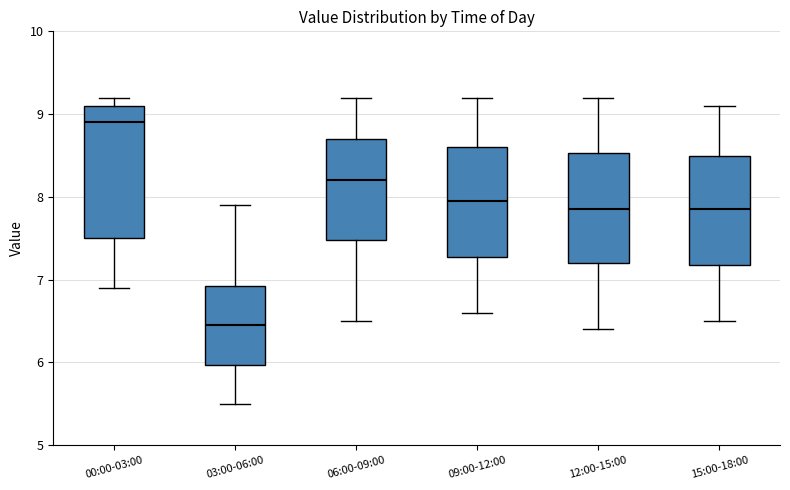

Where does the upper whisker of the box for 15:00-18:00 end on the y-axis? The values are not printed on the chart, so give them approximately, as read against the axis.

9.1